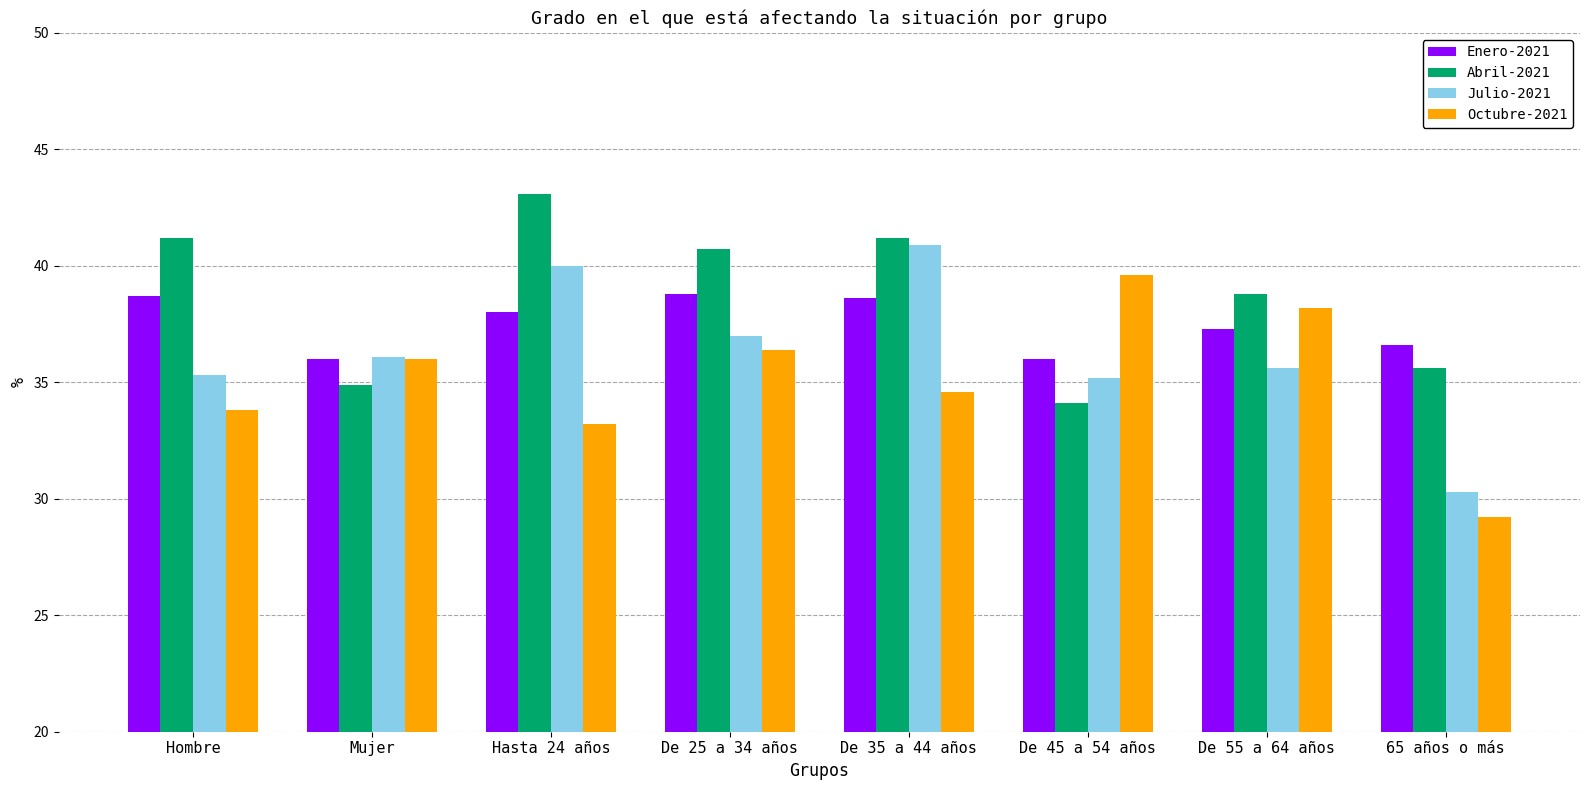

Is the value of Enero-2021 at De 45 a 54 años greater than the value of Octubre-2021 at 65 años o más?

Yes